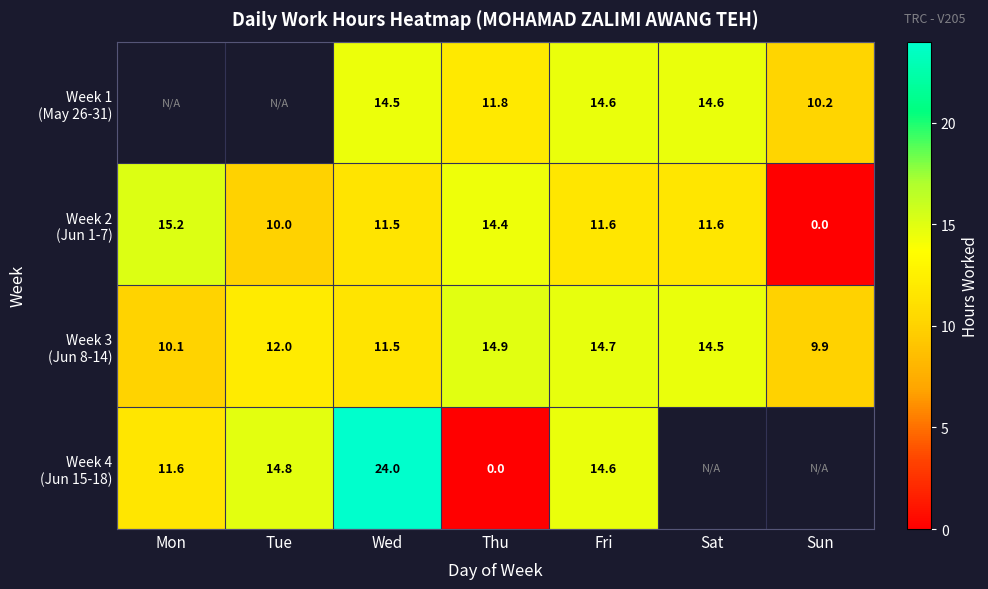

Which series has the widest spread of values?

Week 4 (Jun 15-18)